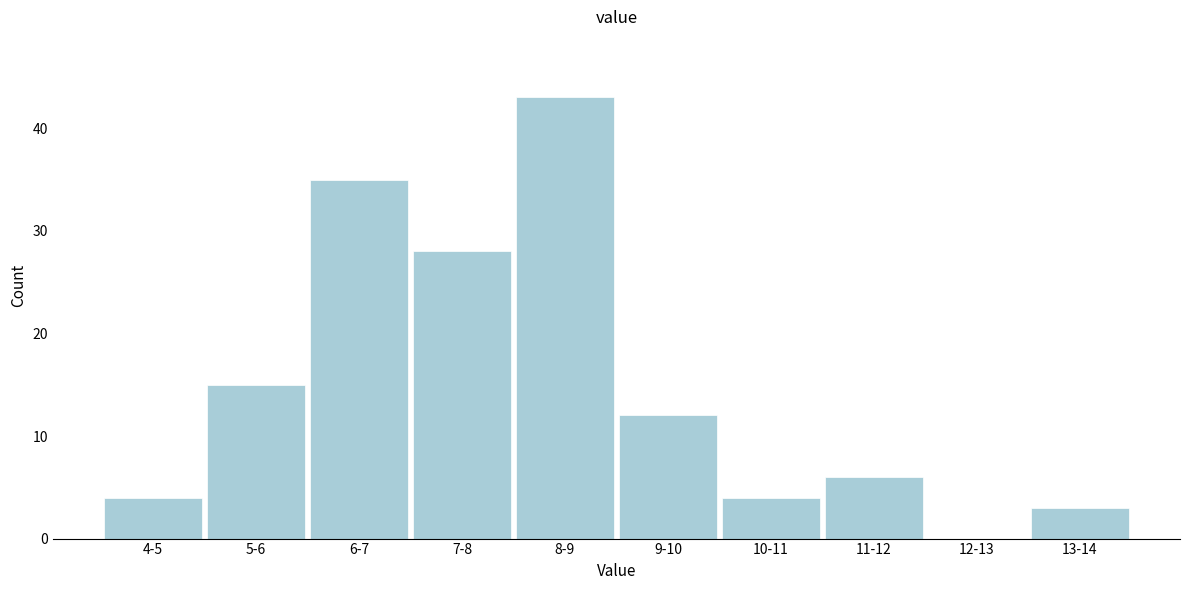

Reading left to right, what are all the values shown in this chart?

4-5=4	5-6=15	6-7=35	7-8=28	8-9=43	9-10=12	10-11=4	11-12=6	12-13=0	13-14=3